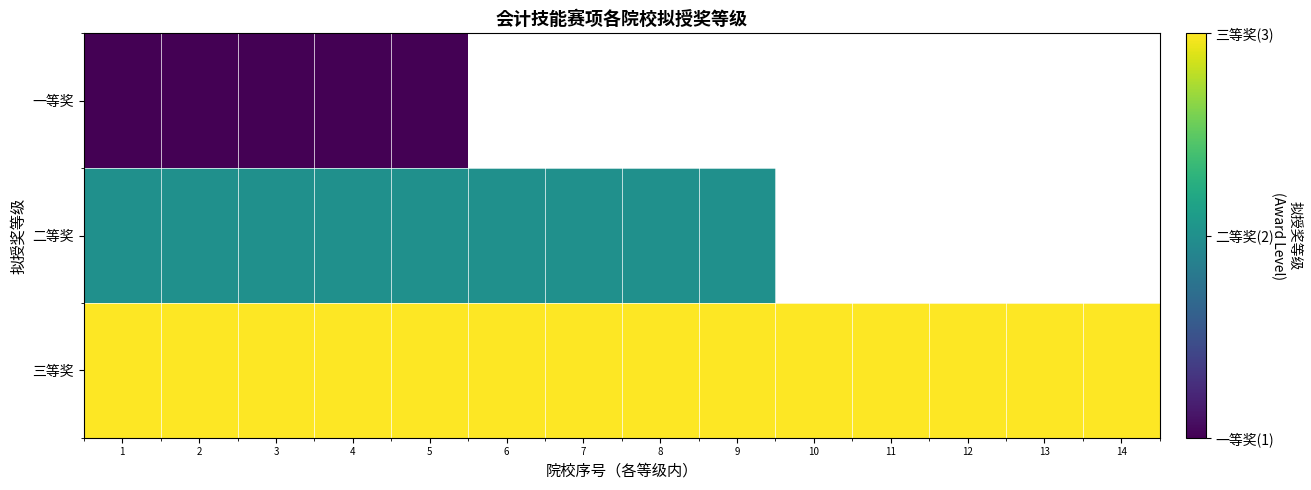

How many values in 一等奖 are above zero?

5